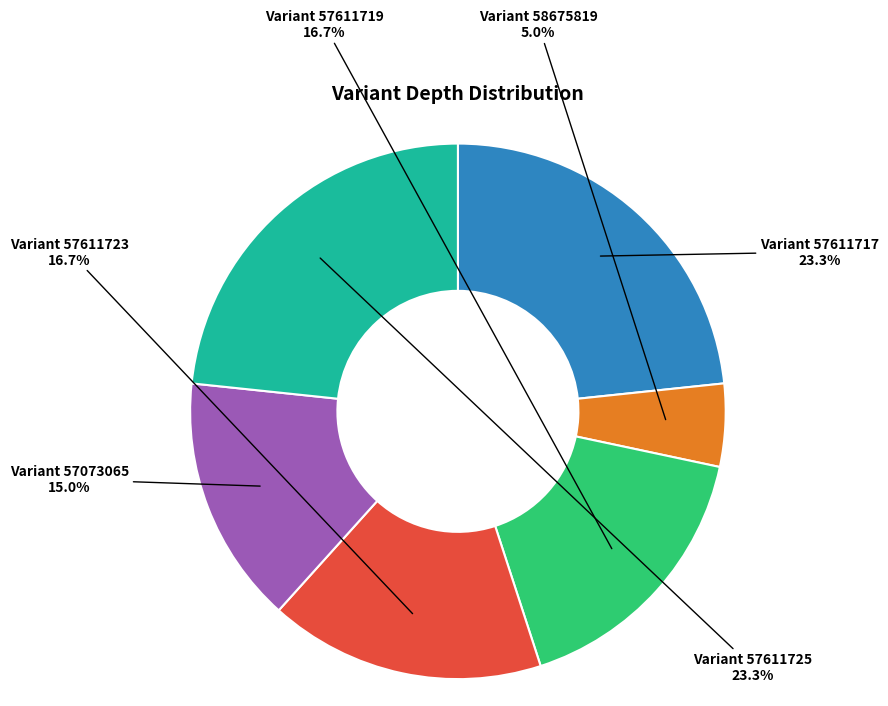

Count the number of slices in the pie.

6